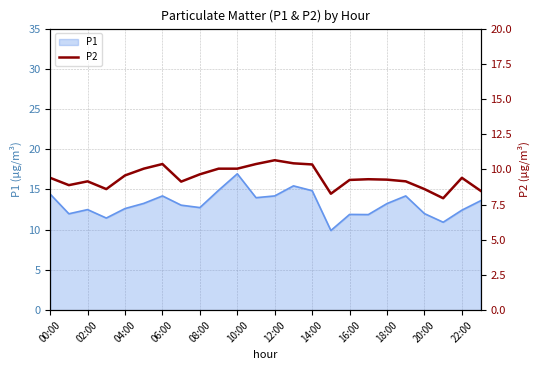

What is the change in value from 14:00 to 18:00?

+0.9